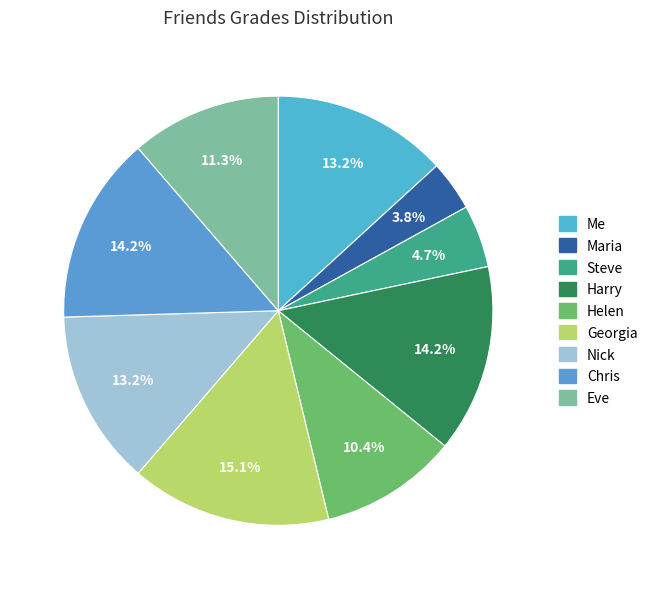

Between Helen and Eve, which is larger?

Eve